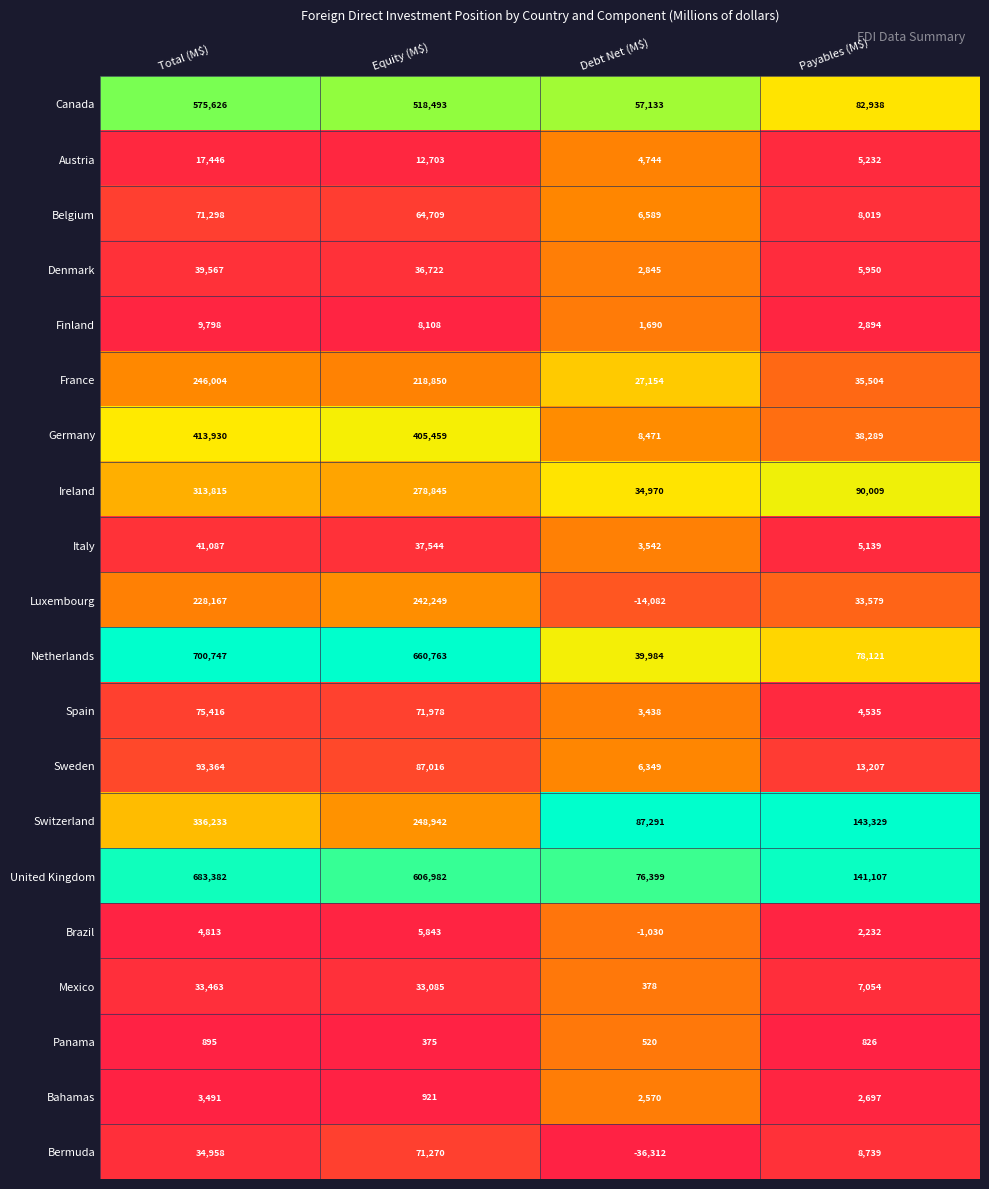

The value of Finland at Debt Net (M$) is 1690. True or false?

True